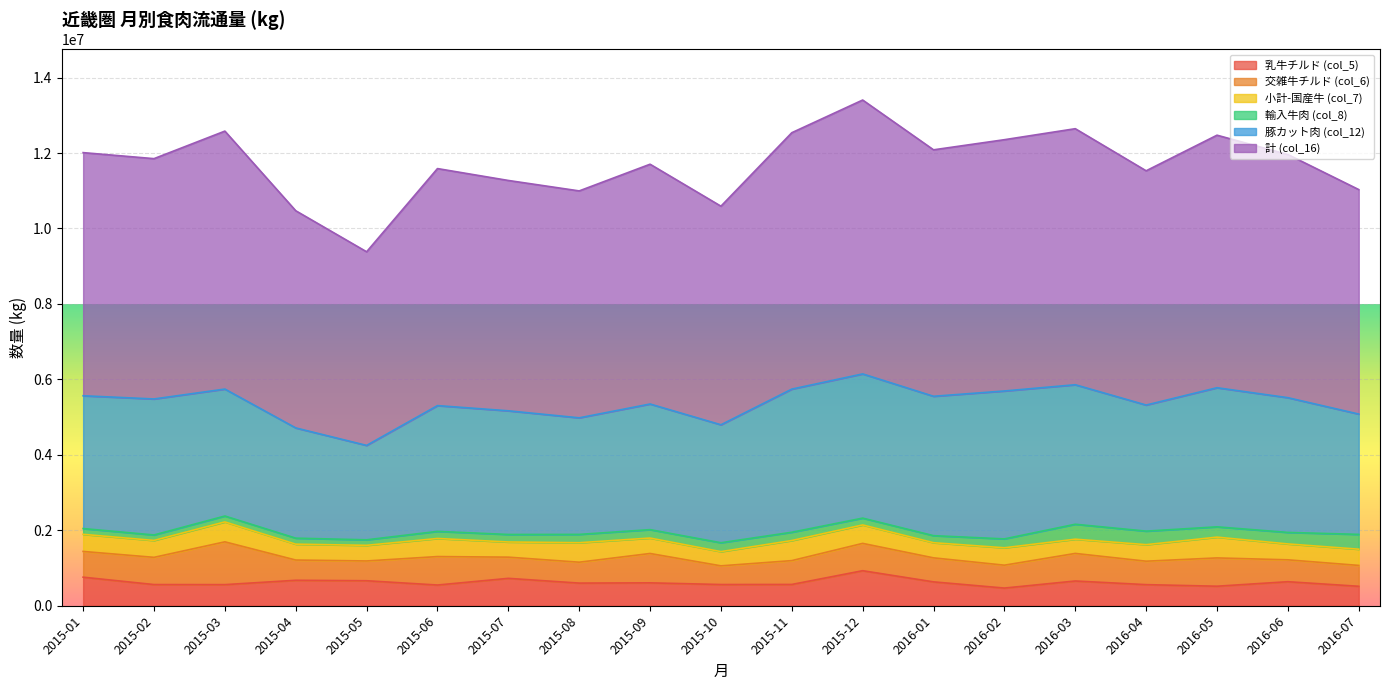

What is the difference between the highest and lowest values at 2015-04?

5597437.4